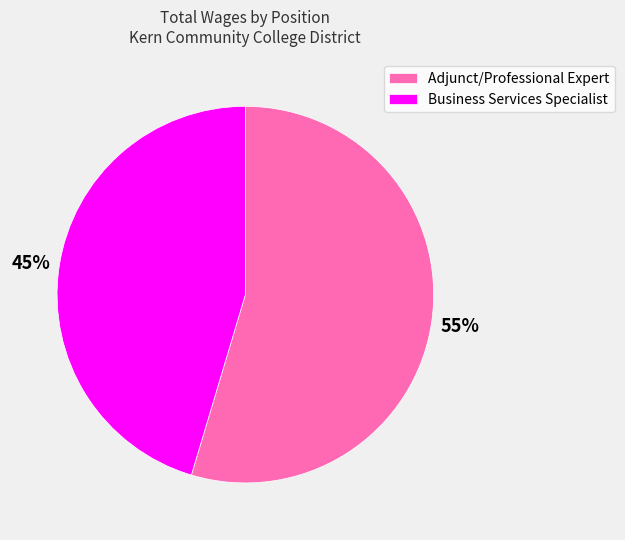

Do Adjunct/Professional Expert and Business Services Specialist together represent more than half of the pie?

Yes